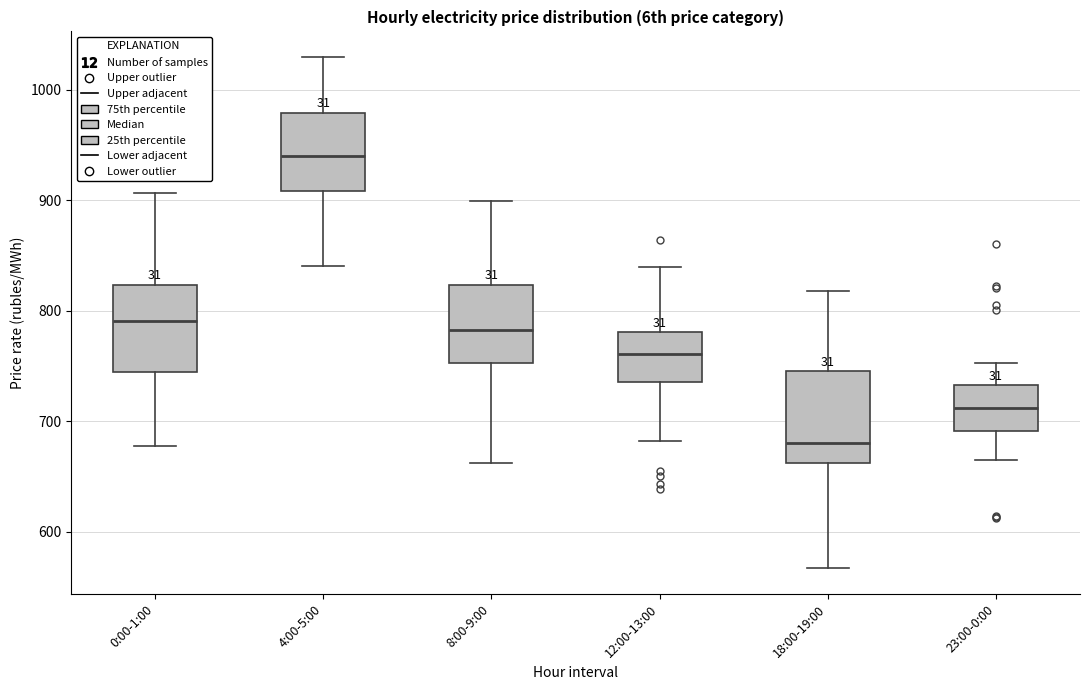

Reading left to right, transcribe this box plot: for each box, give where its median line is, the range the box spans, and where its two whiskers end, as read against the y-axis. The values are not printed on the chart, so give them approximately, as read against the axis.

0:00-1:00: median 790, box 740 to 820, whiskers 680 to 910
4:00-5:00: median 940, box 910 to 980, whiskers 840 to 1030
8:00-9:00: median 780, box 750 to 820, whiskers 660 to 900
12:00-13:00: median 760, box 740 to 780, whiskers 680 to 840
18:00-19:00: median 680, box 660 to 750, whiskers 570 to 820
23:00-0:00: median 710, box 690 to 730, whiskers 670 to 750